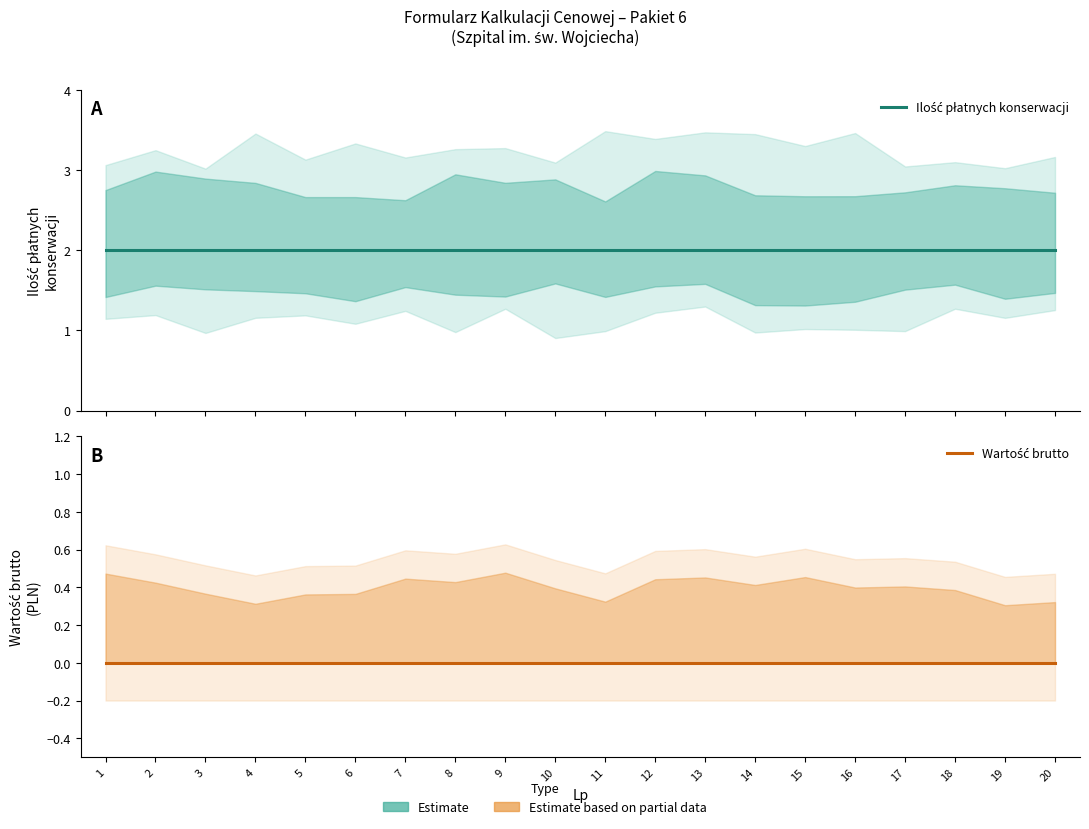

True or false: Wartość brutto and Ilość płatnych konserwacji intersect in this chart.

False